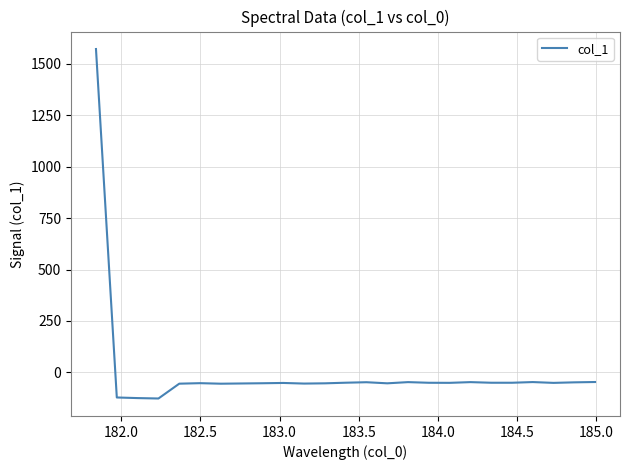

Count the number of categories in the chart.

25